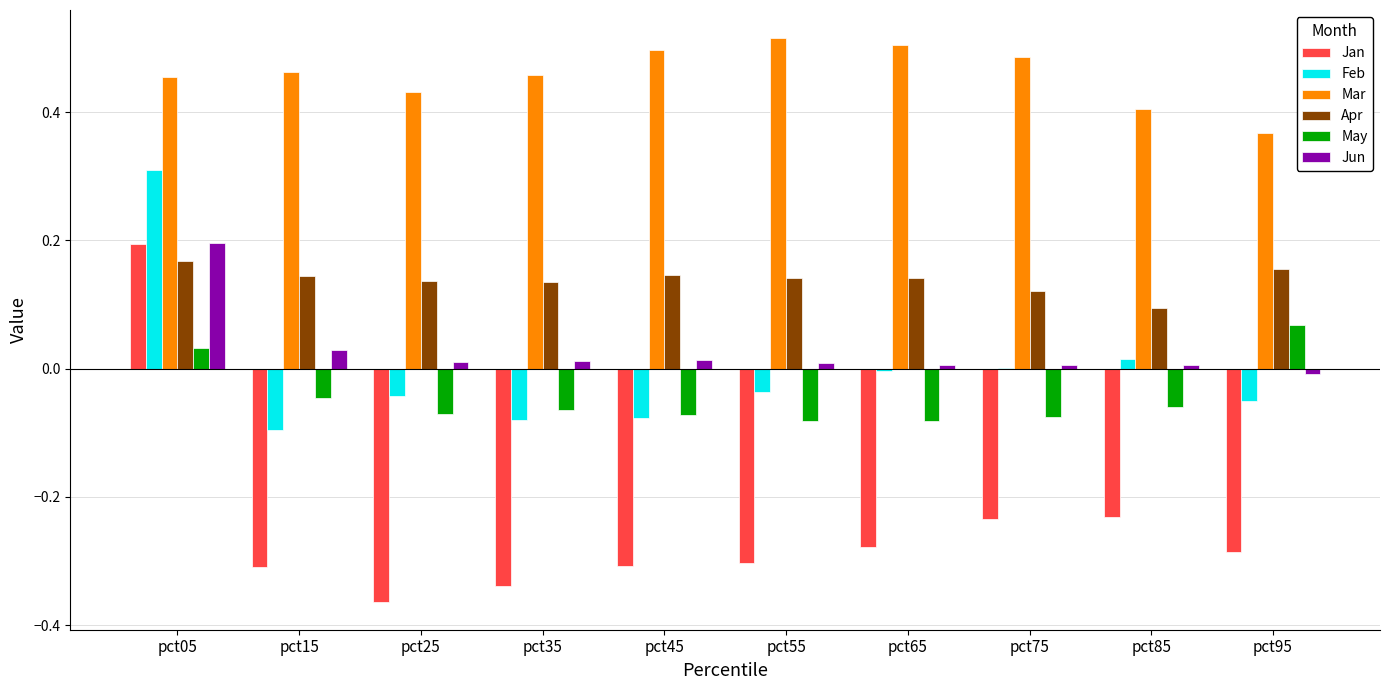

The Jan series shows -0.1 at pct85. True or false?

False